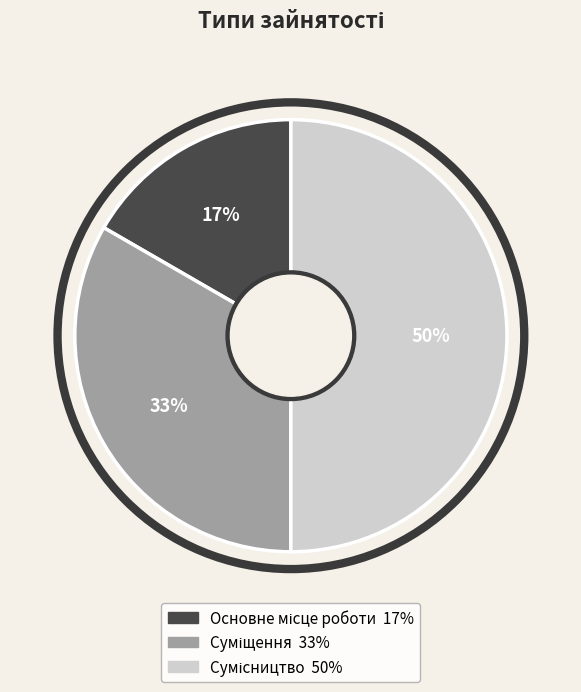

To the nearest percent, what is the average slice percentage?

33%